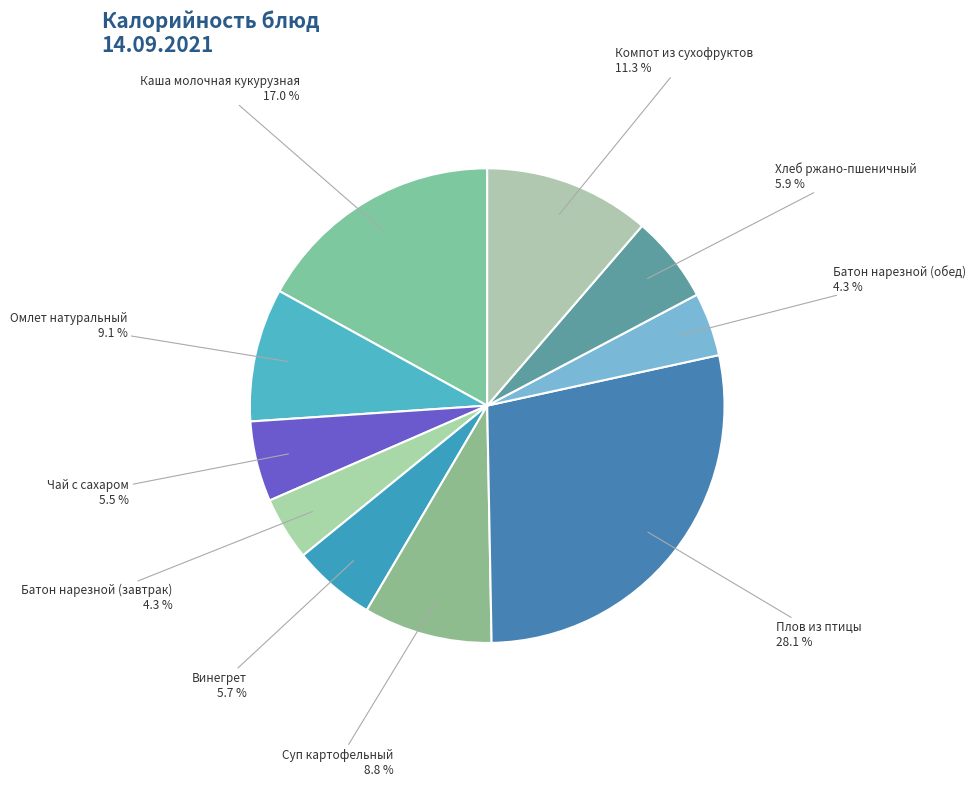

What is the largest slice in the pie chart?

Плов из птицы